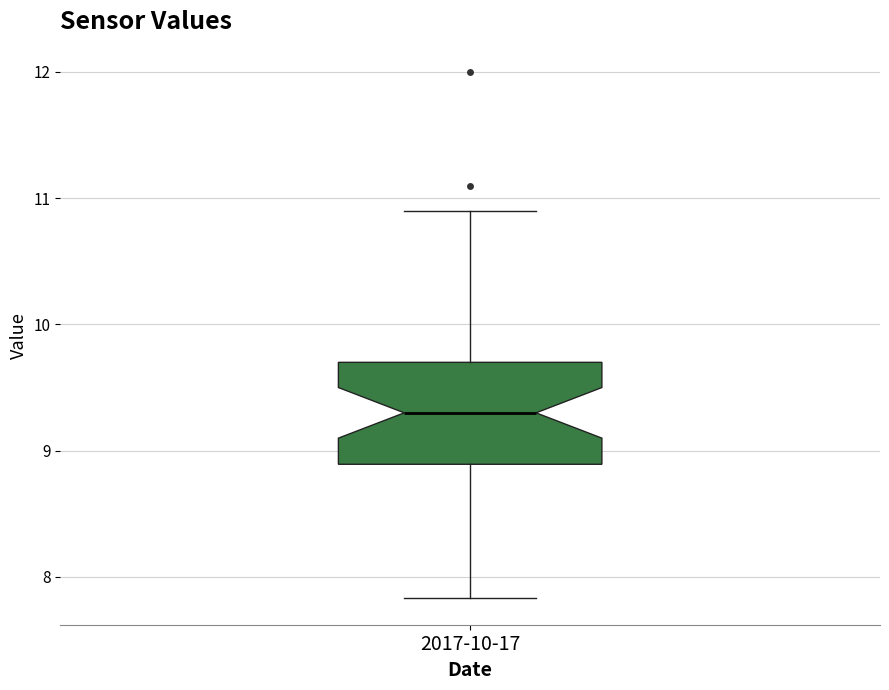

Transcribe this box plot: give where the median line is, the range the box spans, and where the two whiskers end, as read against the y-axis. The values are not printed on the chart, so give them approximately, as read against the axis.

median 9.3, box 8.9 to 9.7, whiskers 7.8 to 10.9